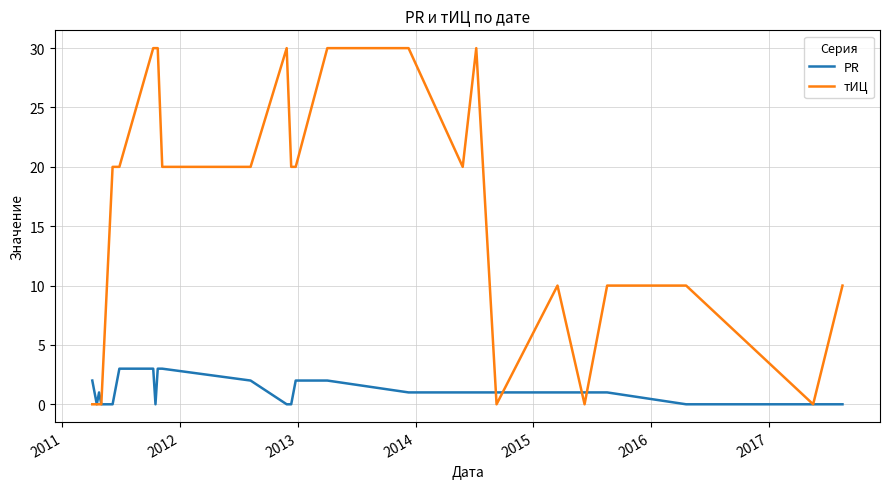

At how many categories does at least one series exceed 5?

18